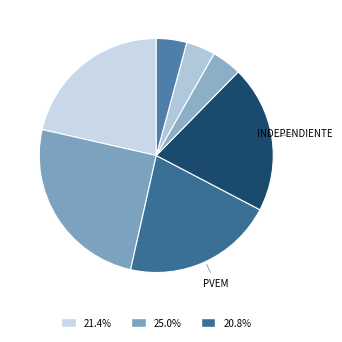

How many segments does this pie chart have?

7